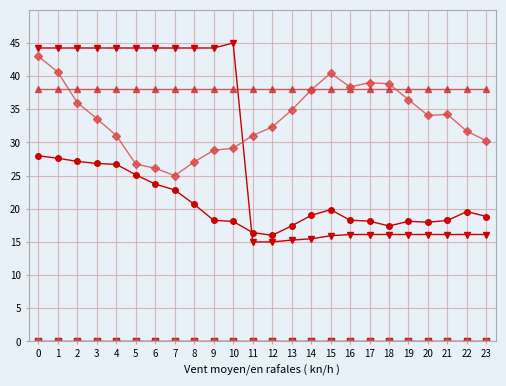

Does the chart have visible grid lines?

Yes